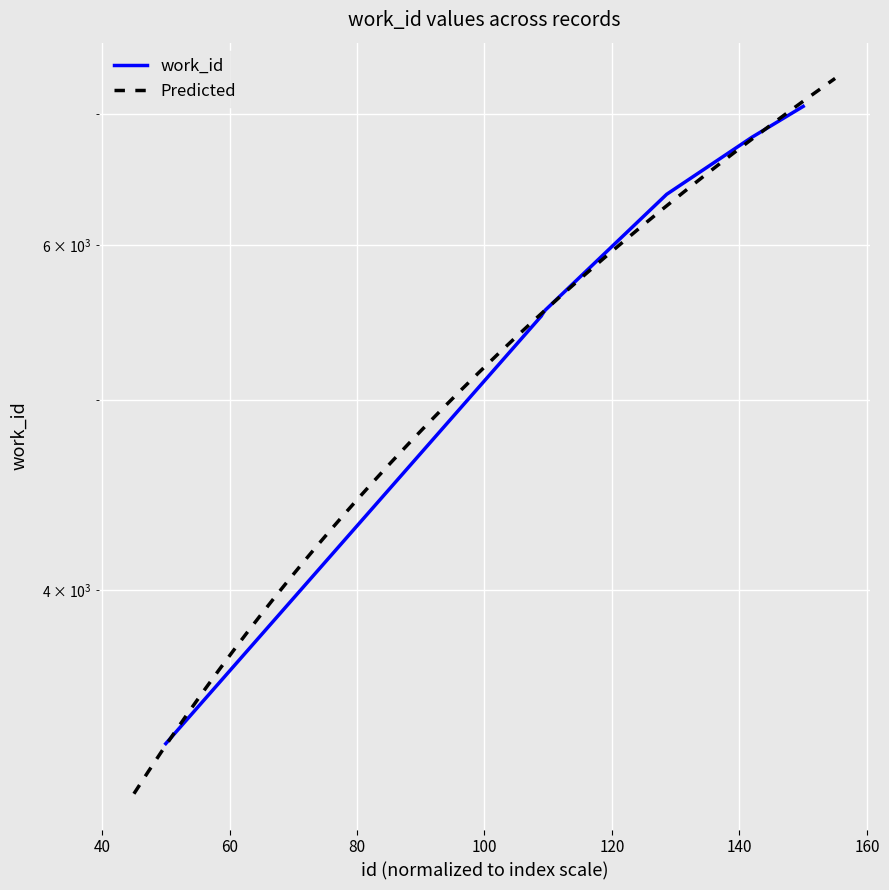

What is the difference between the second highest and minimum values?

3474